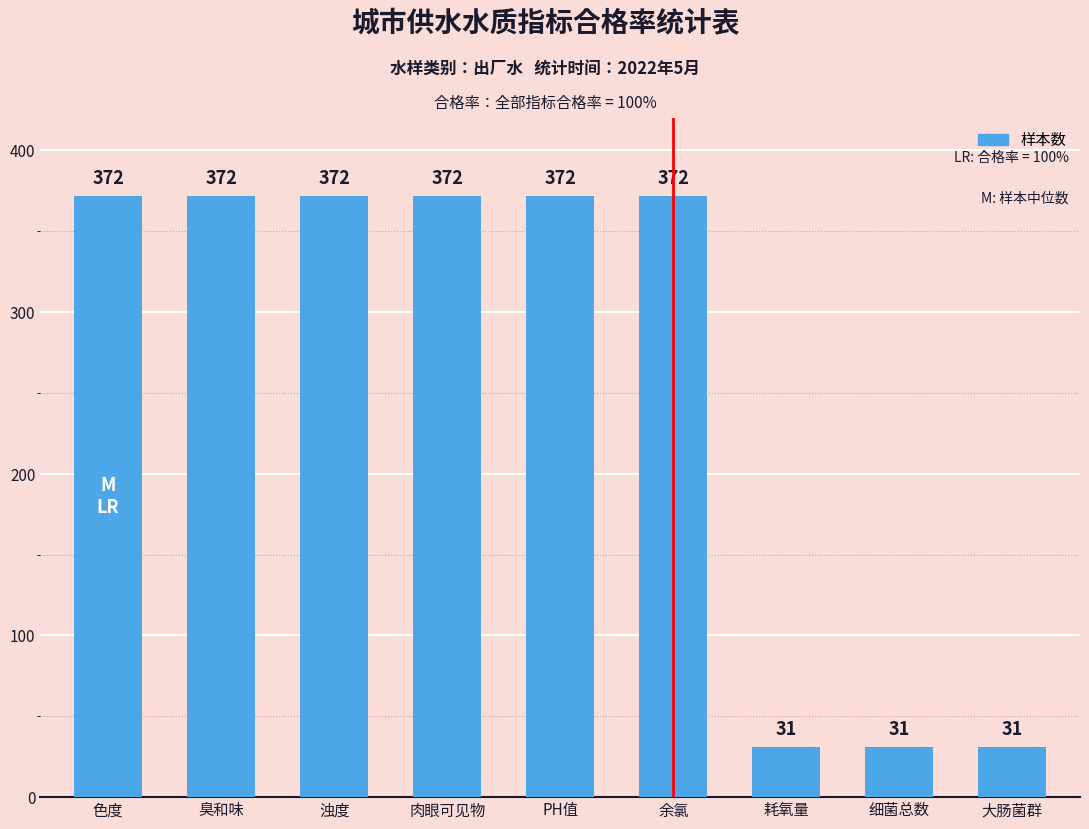

What is the approximate value at 大肠菌群, to the nearest 50?

50